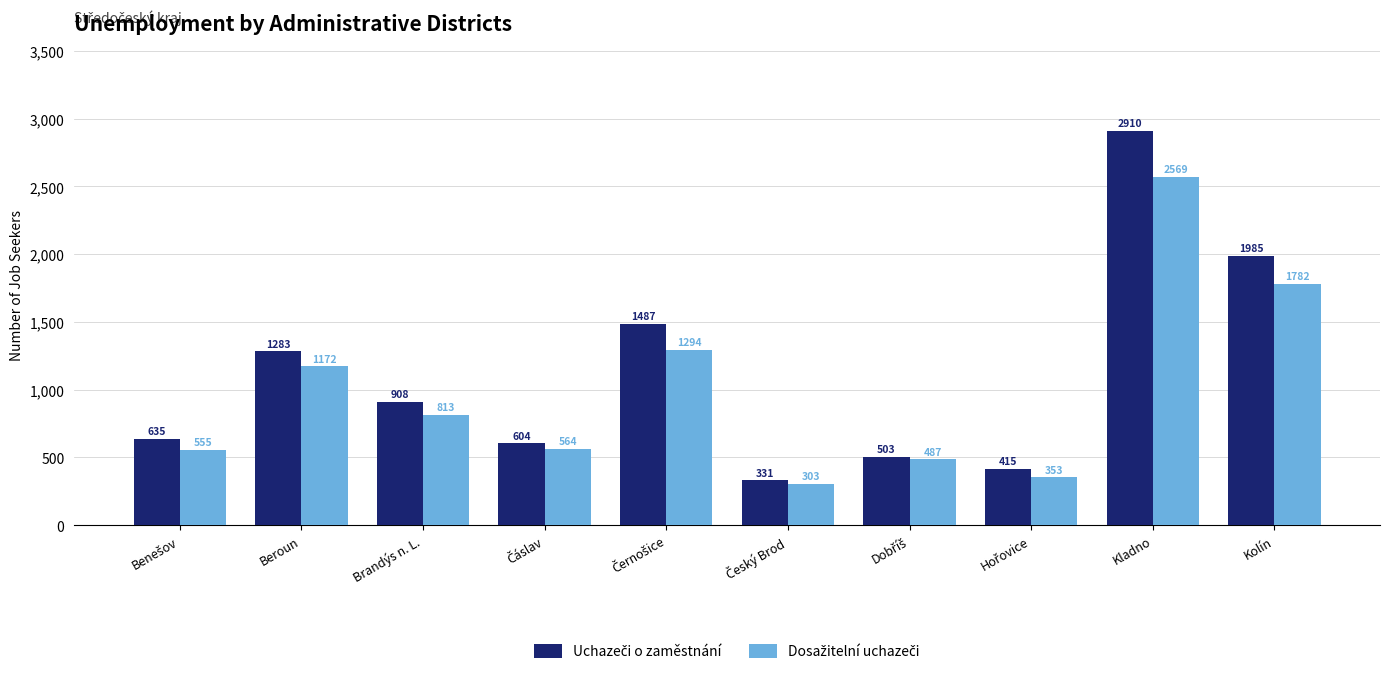

At which category is the sum across all series the highest?

Kladno